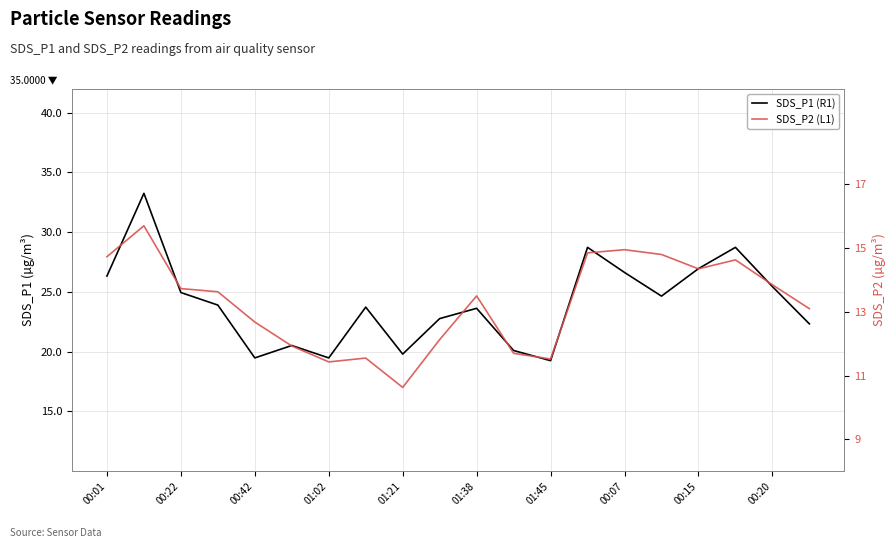

Is it true that SDS_P1 (R1) equals 24.6 at 15?

True